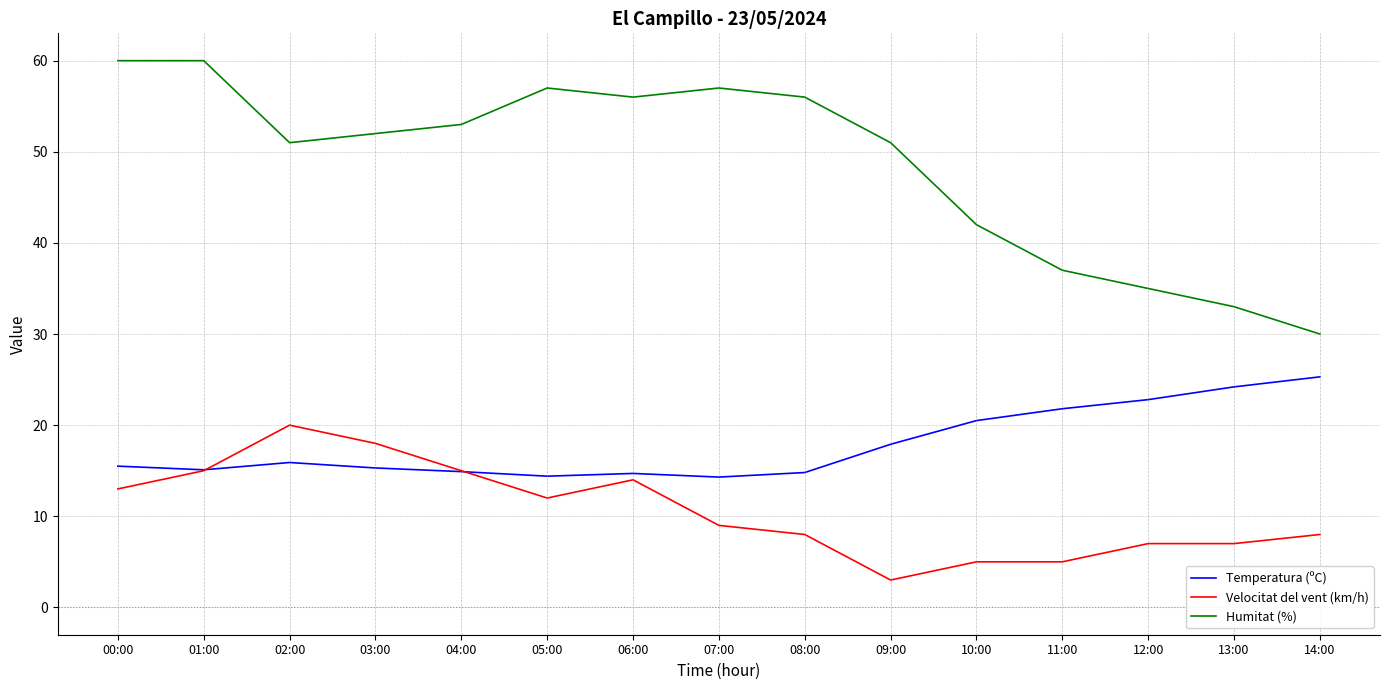

How many categories are shown in the chart?

15